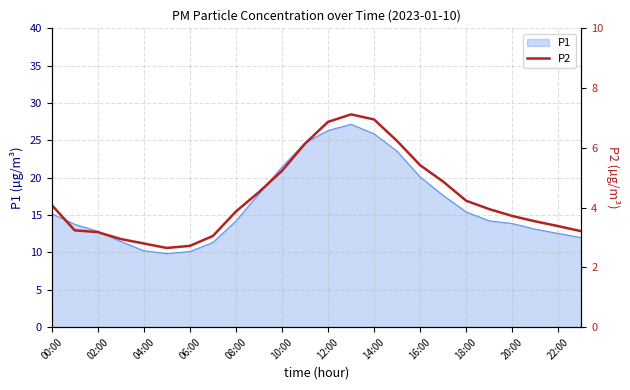

True or false: P1 has a value of 10.3 at 14:00.

False